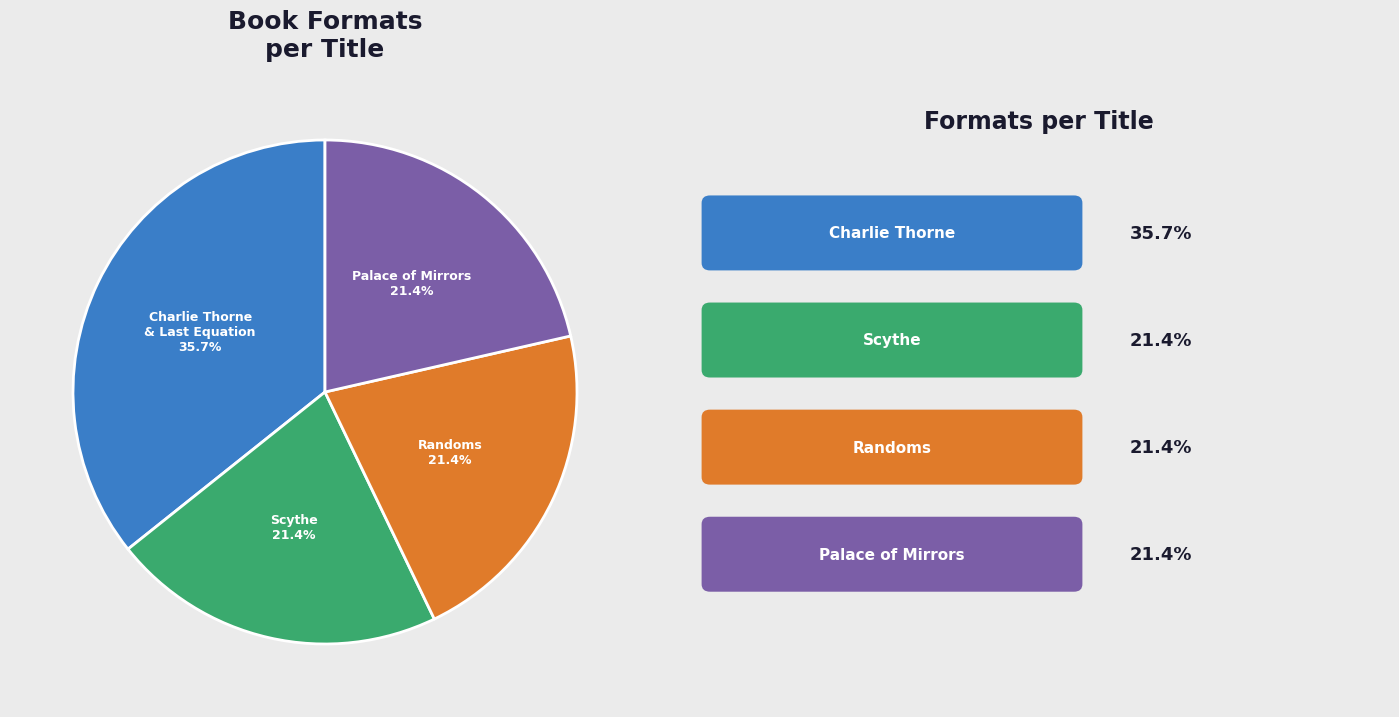

Does any single category account for the majority?

No